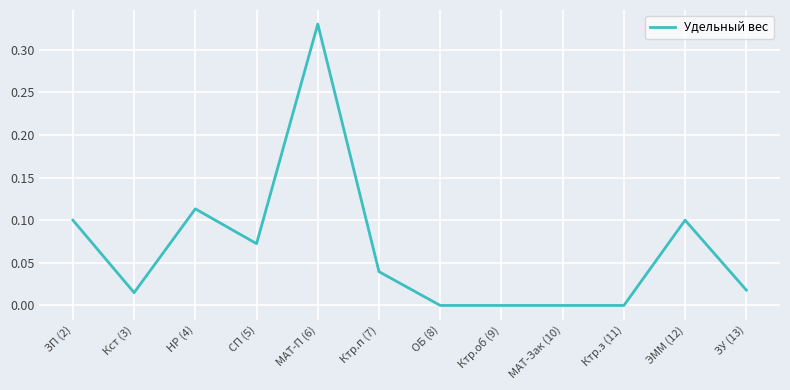

The value at НР (4) is 0.1. True or false?

True